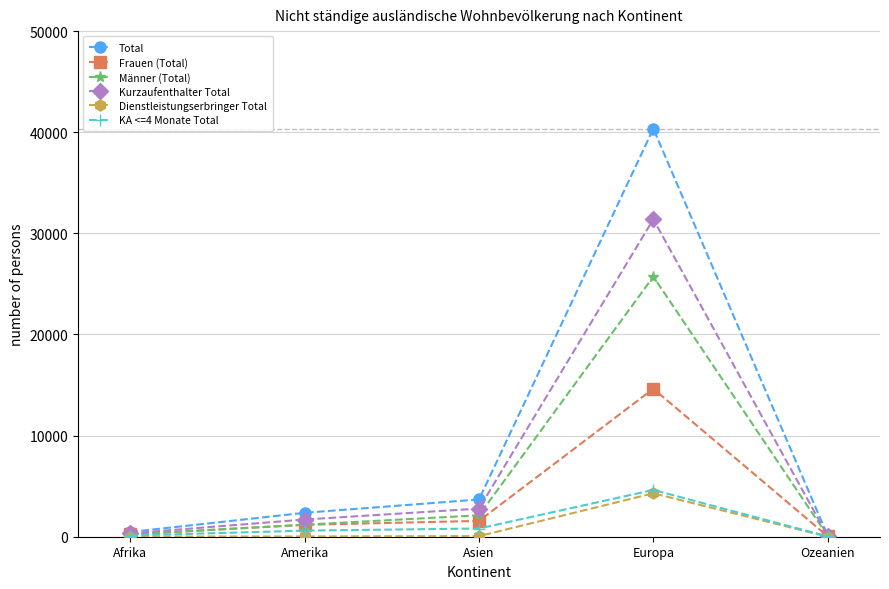

What is the value of the KA <=4 Monate Total point at the 1st from the left?

118